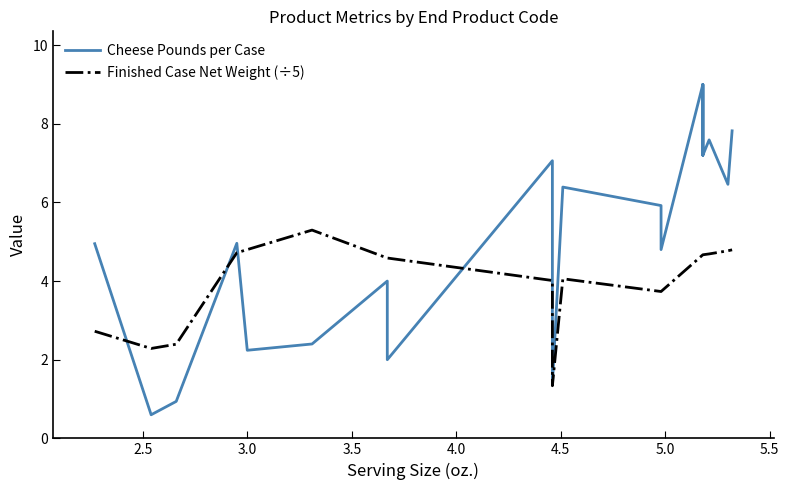

Is this an area chart (filled region under the line)?

No